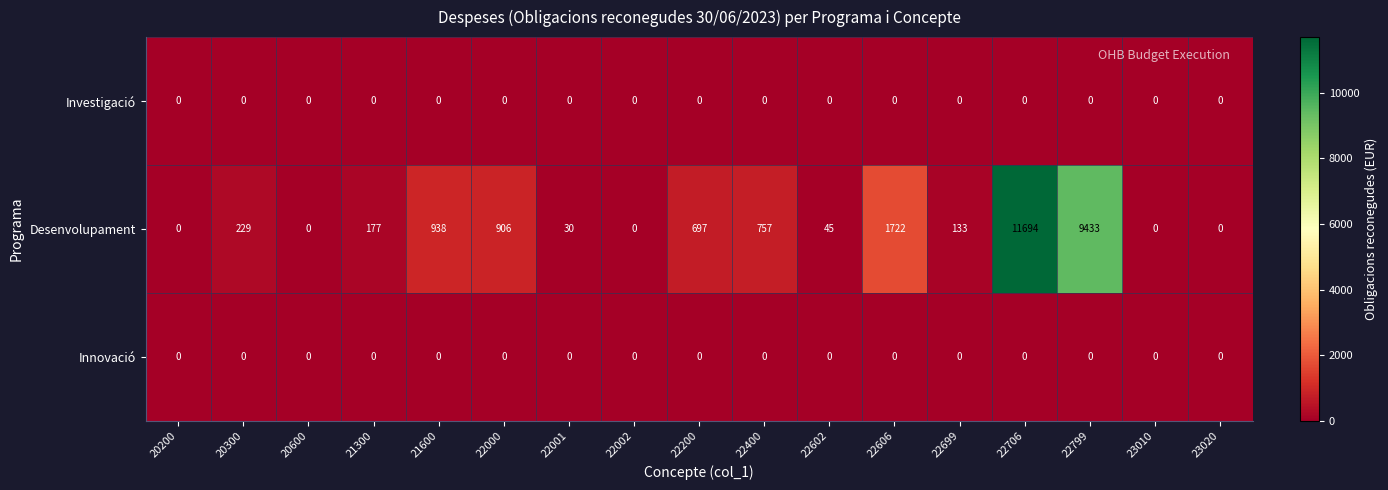

What is the difference between the second highest and second lowest values in the Desenvolupament series?

9433